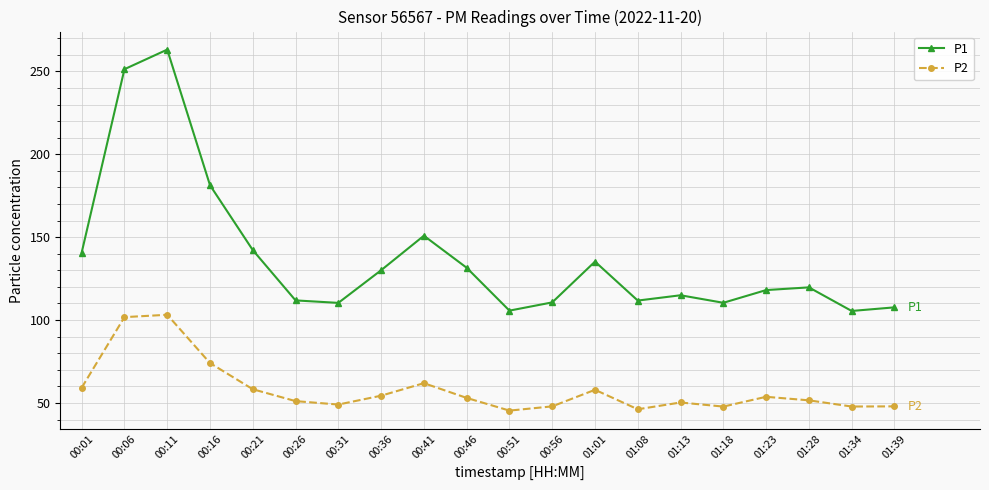

Does the chart have visible grid lines?

Yes